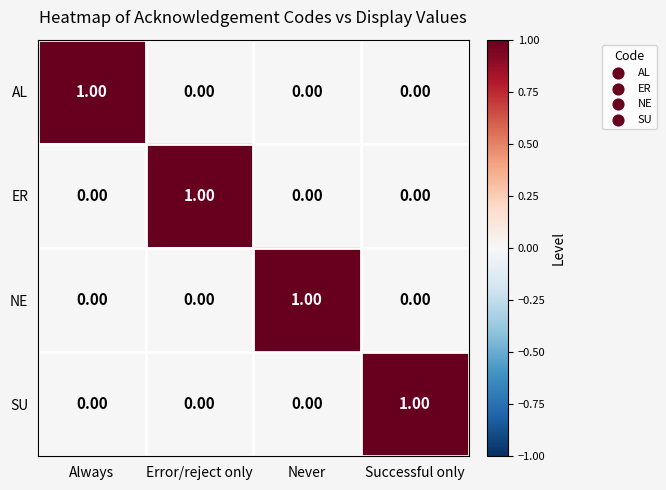

At which category is the sum across all series the highest?

Always